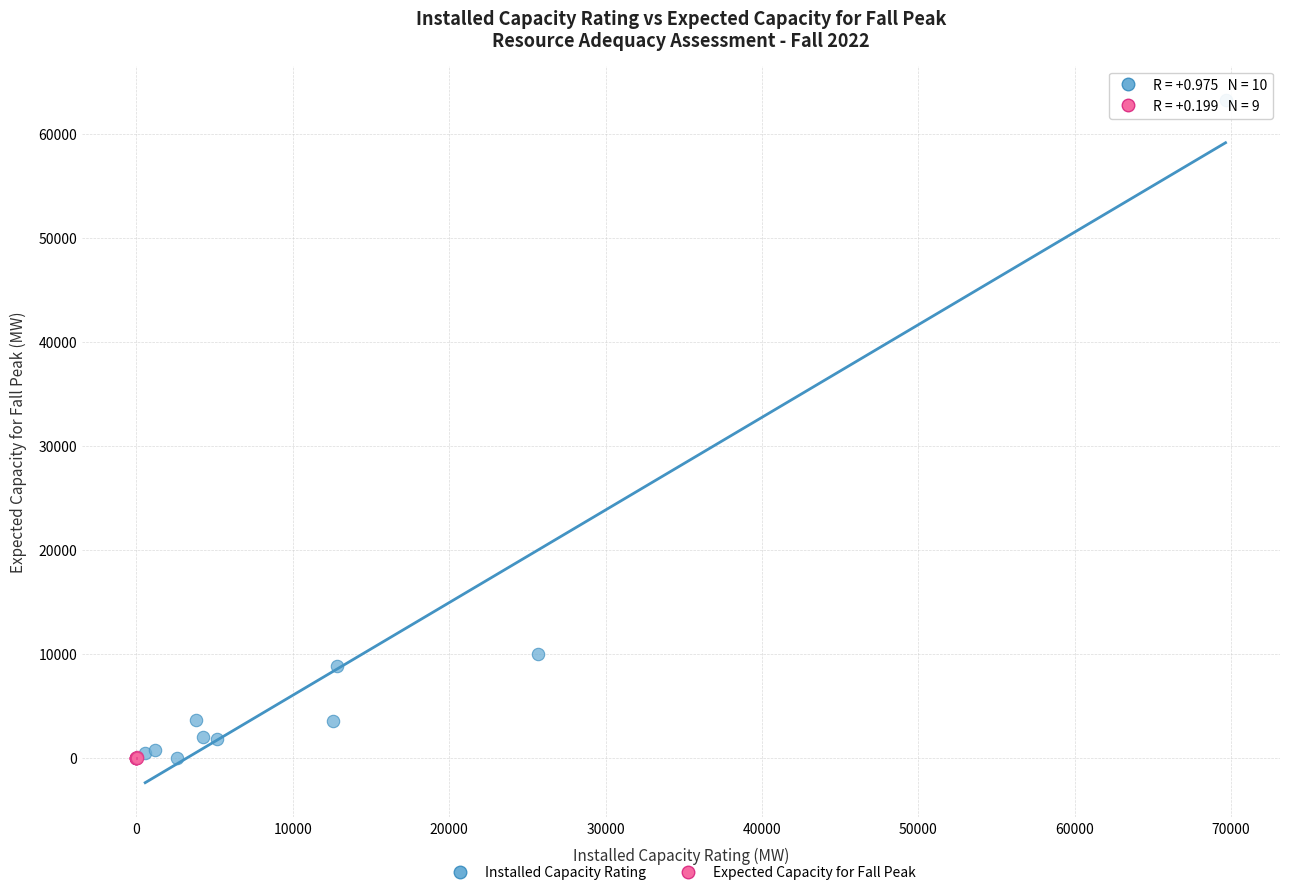

Which series has the largest Y range (max minus min)?

Installed Capacity Rating